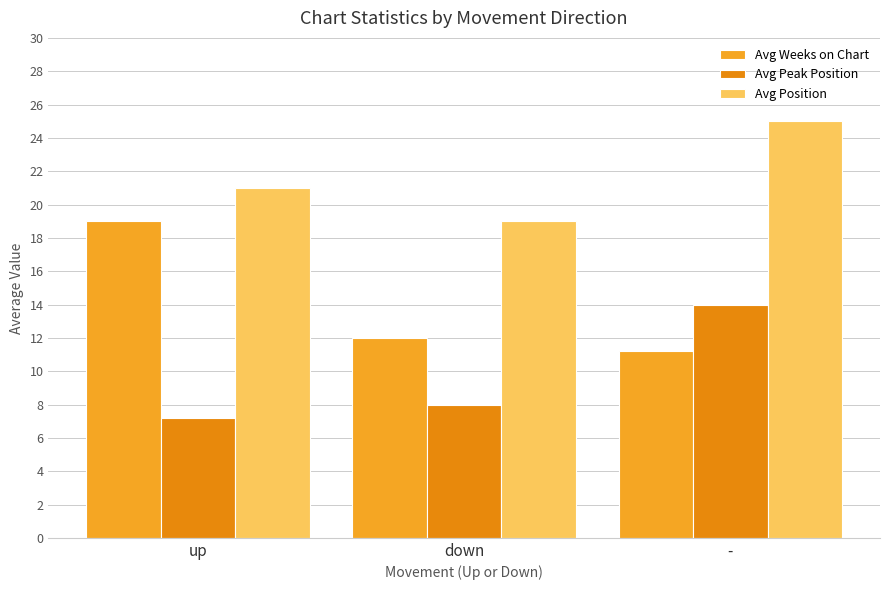

List the labels in order of Avg Peak Position value, smallest first.

up, down, -